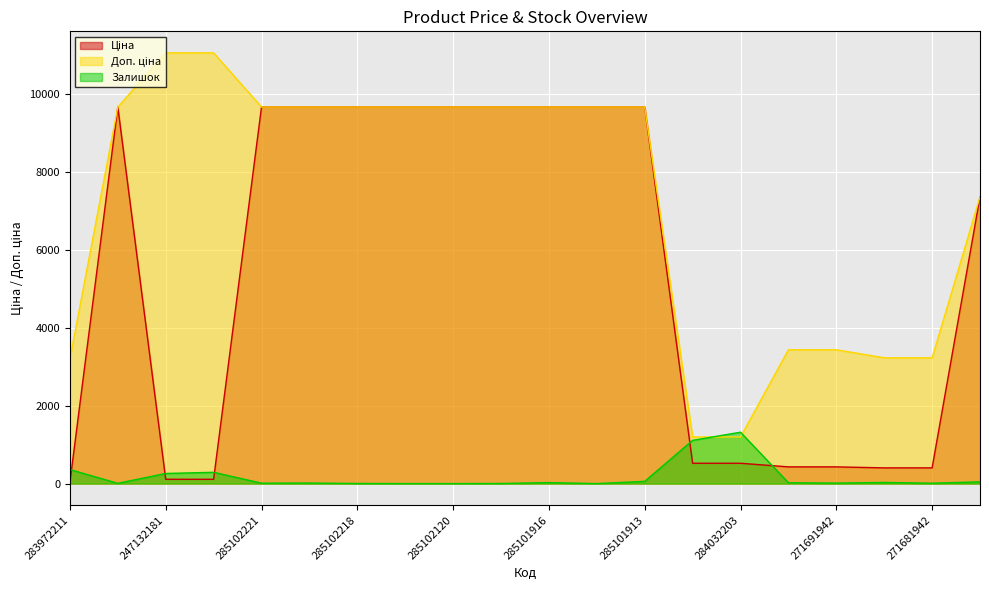

What is the total value across all series at 285101916?

19355.3